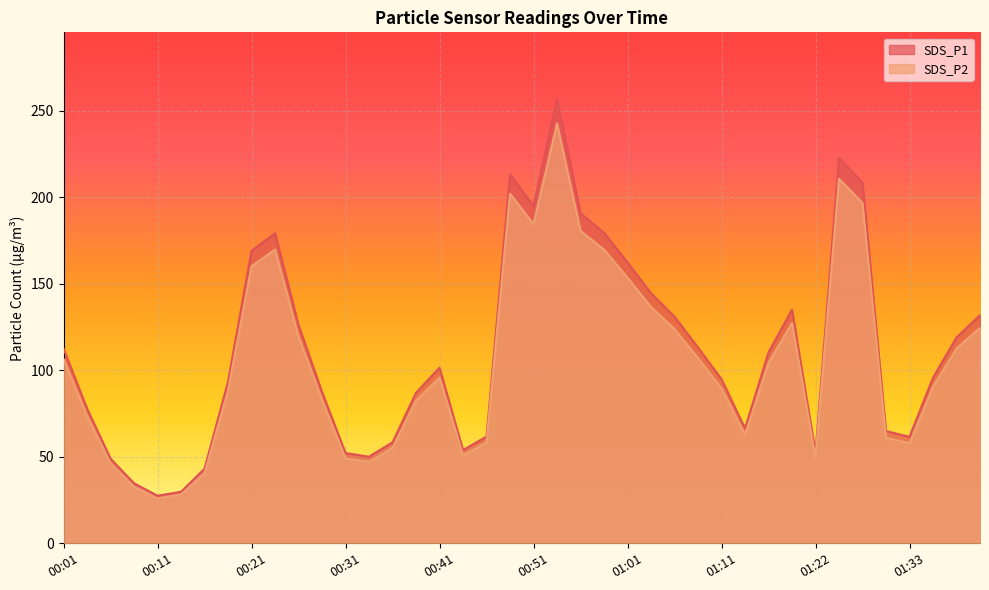

What is the total value across all series at 00:04?

151.6